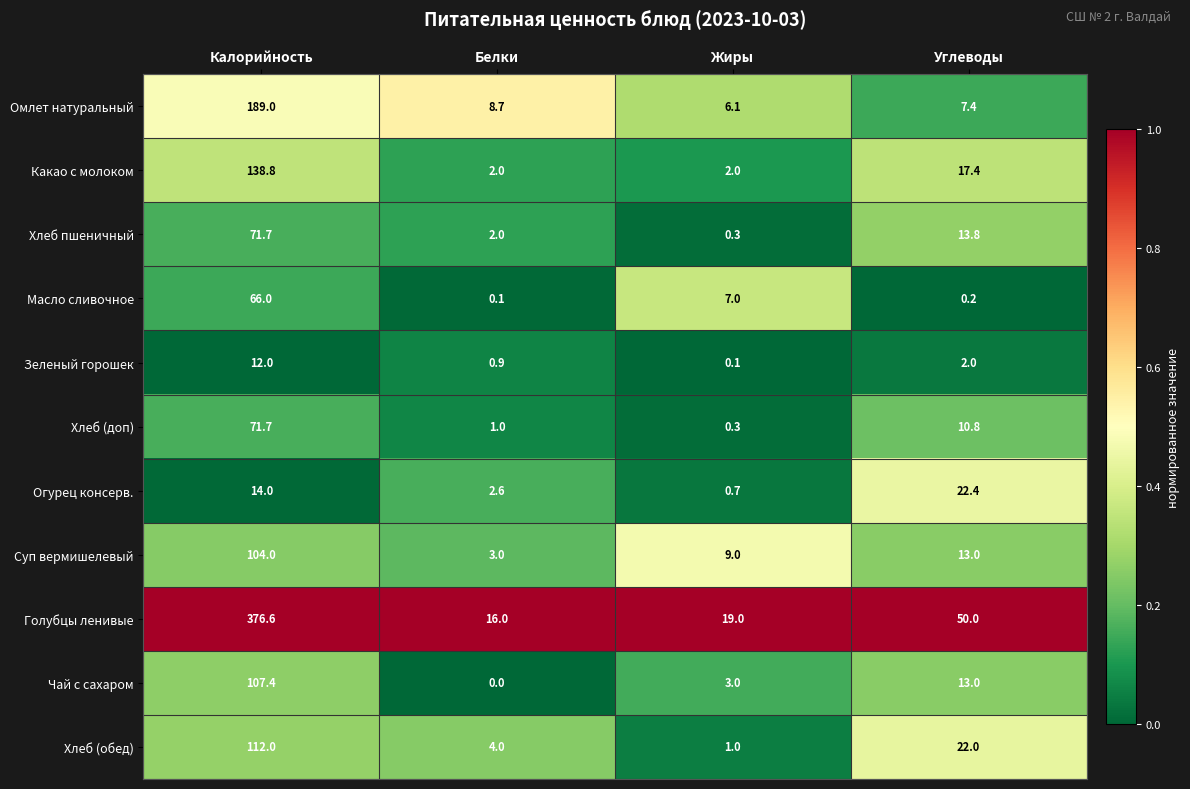

What is the minimum value for Хлеб (обед)?

1.0